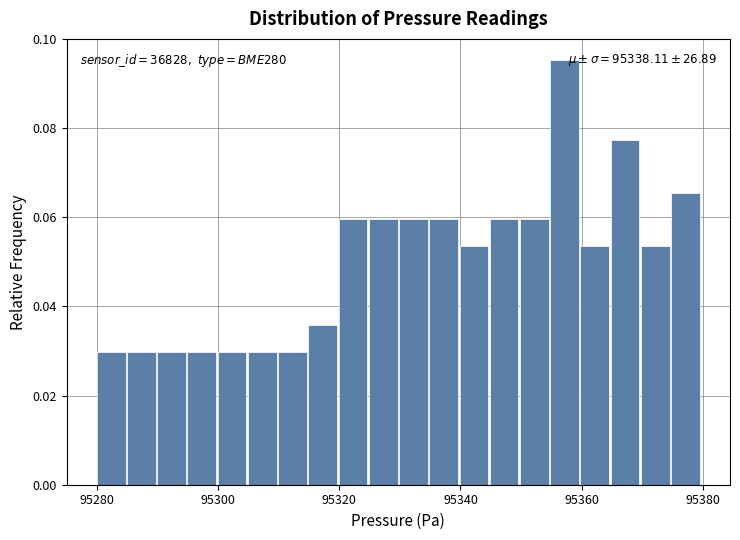

Around what value on the x-axis is the tallest bar? Give the approximate position of its centre, as read against the axis.

95358